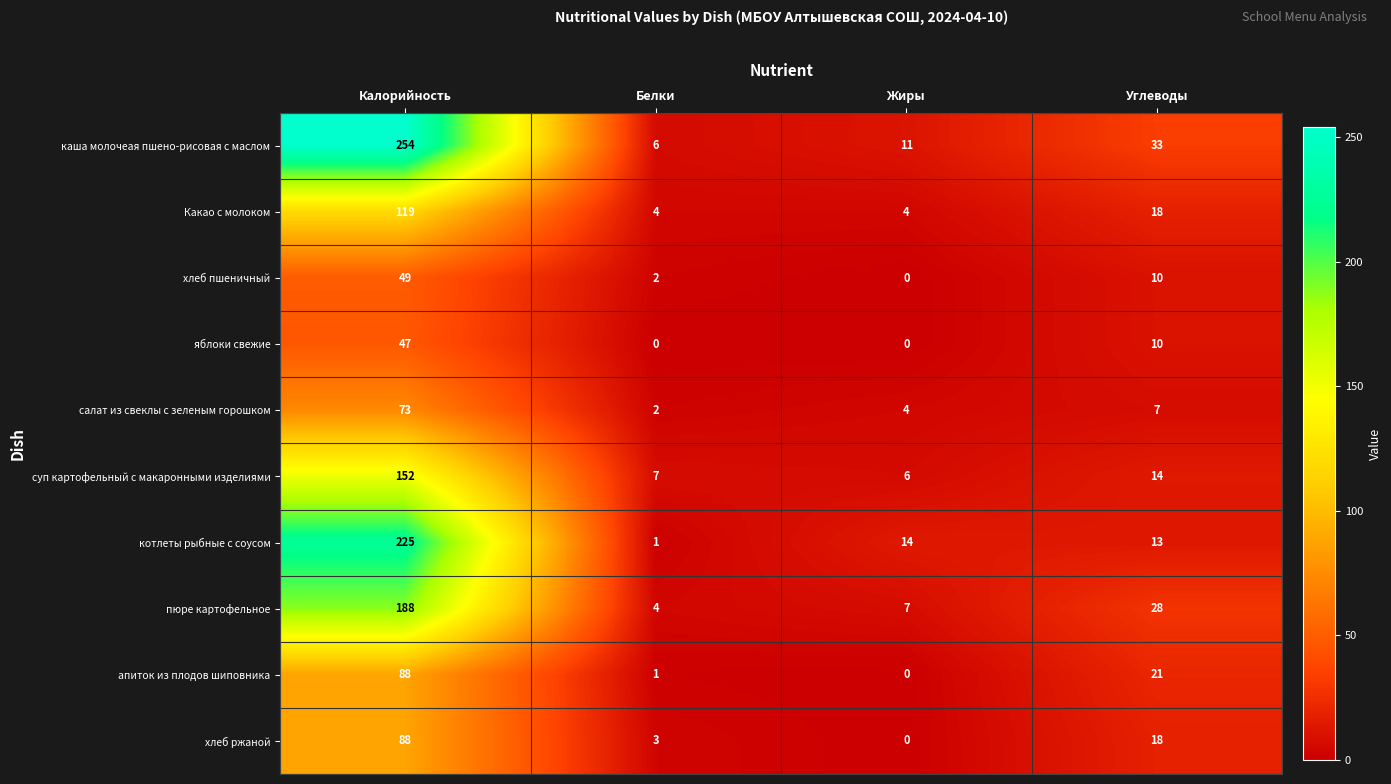

At which label is котлеты рыбные с соусом closest to 113?

Жиры